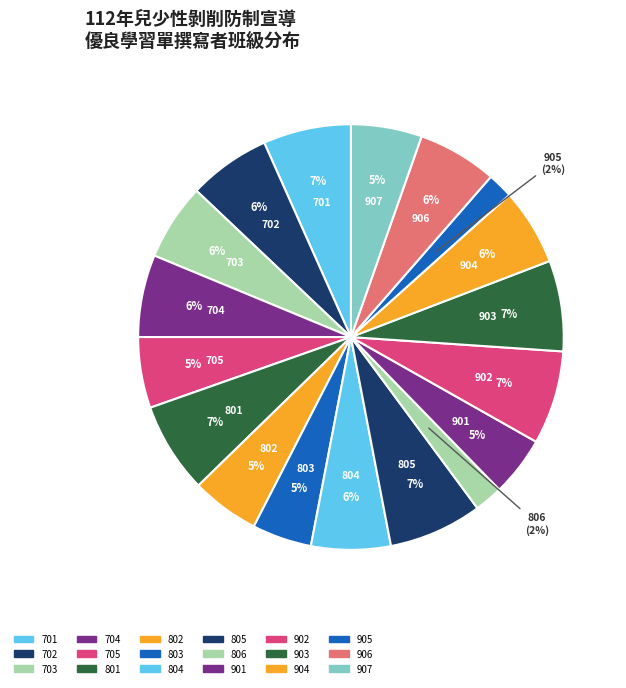

What percentage is NOT represented by 905?

98.1%